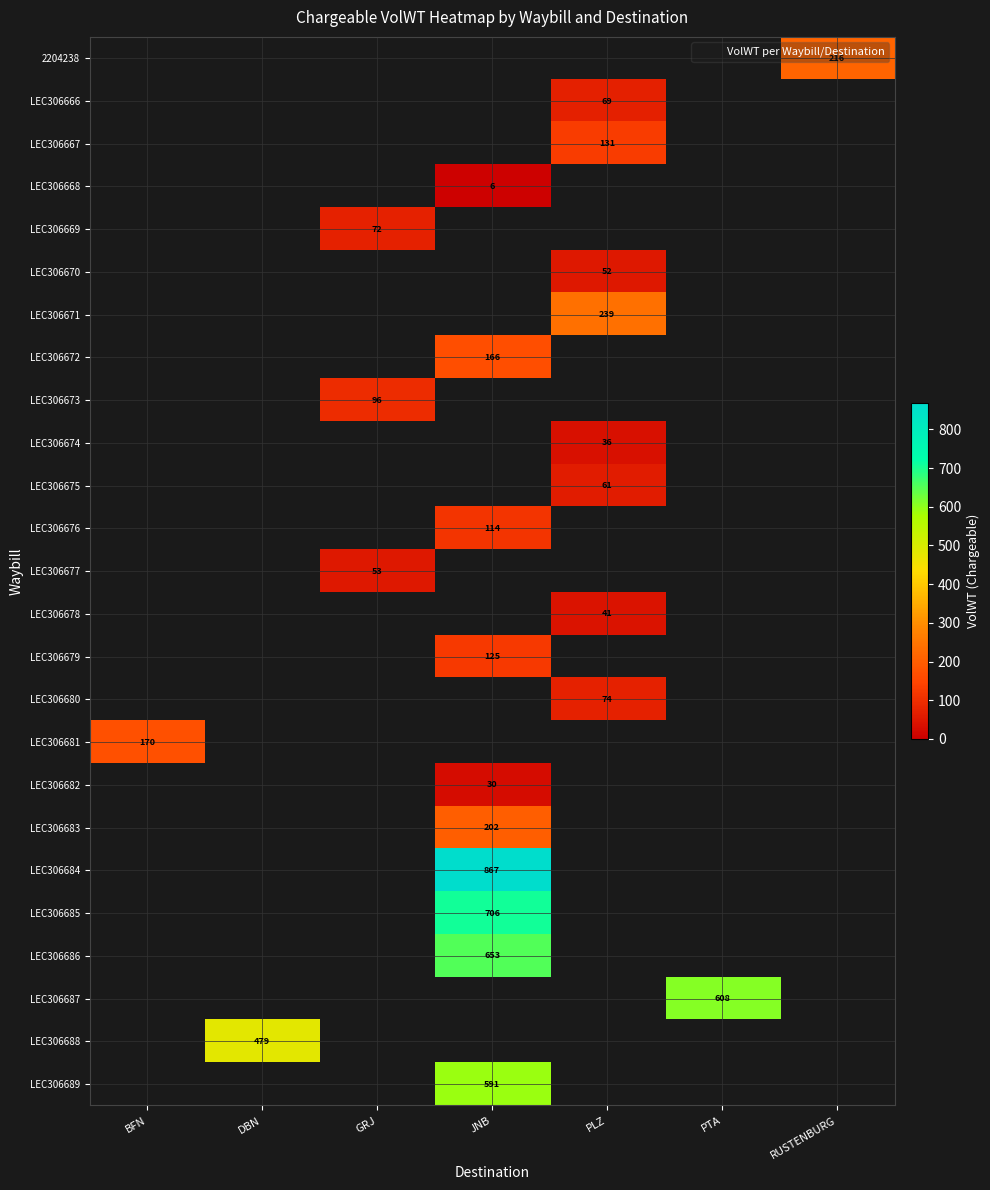

Is it true that LEC306688 equals -145 at JNB?

False